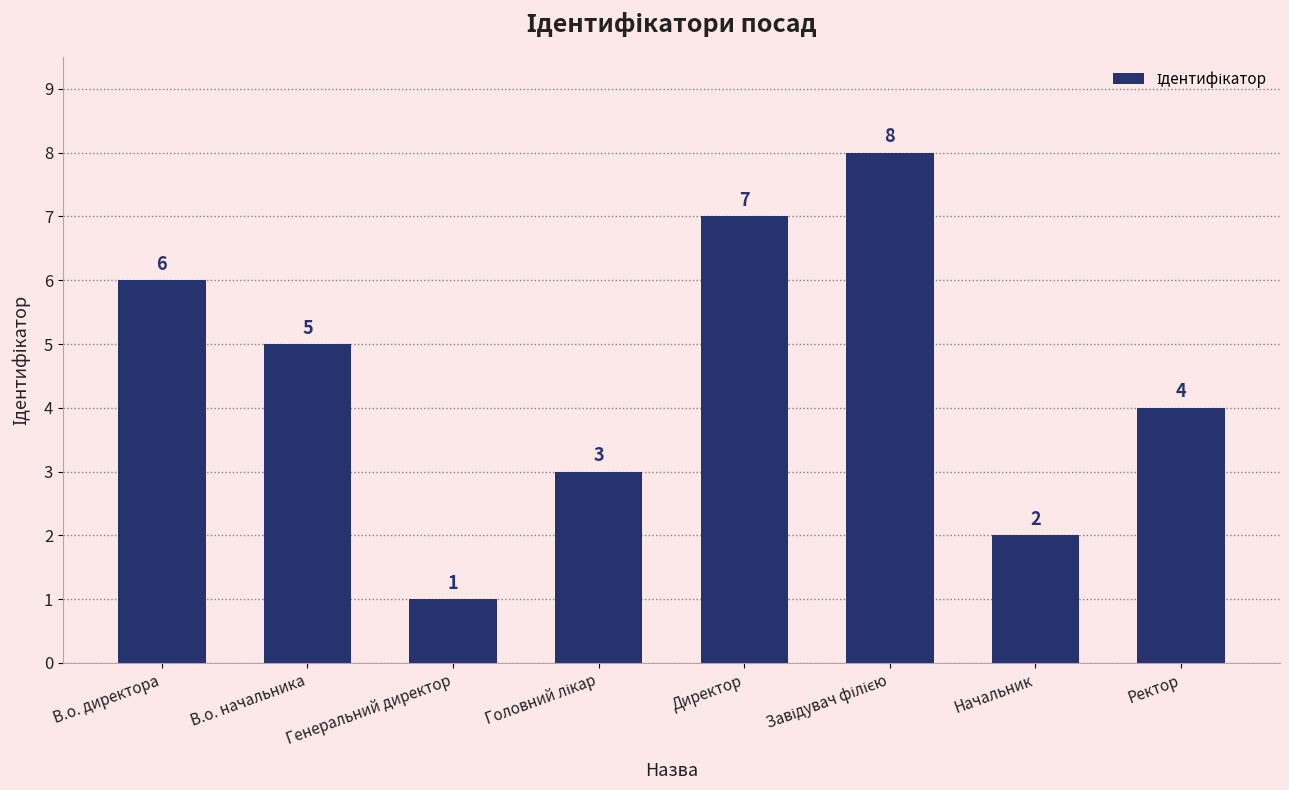

Which category has the lowest value across all series?

Генеральний директор